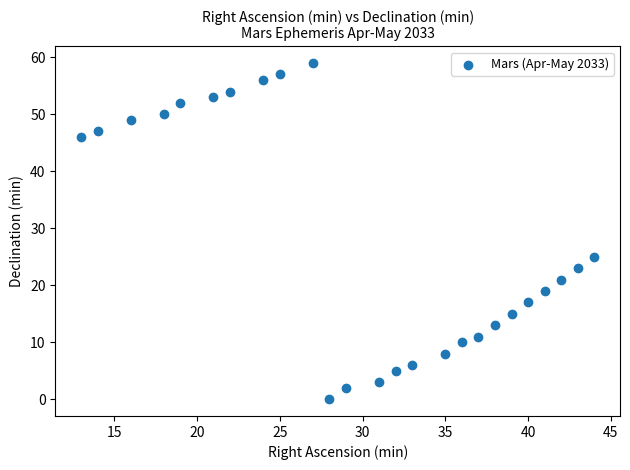

What is the range of Y values (max minus min)?

59